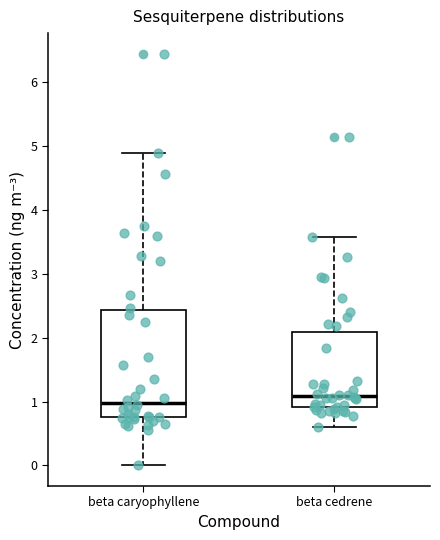

Reading left to right, transcribe this box plot: for each box, give where its median line is, the range the box spans, and where its two whiskers end, as read against the y-axis. The values are not printed on the chart, so give them approximately, as read against the axis.

beta caryophyllene: median 1.0, box 0.8 to 2.4, whiskers 0.0 to 4.9
beta cedrene: median 1.1, box 0.9 to 2.1, whiskers 0.6 to 3.6